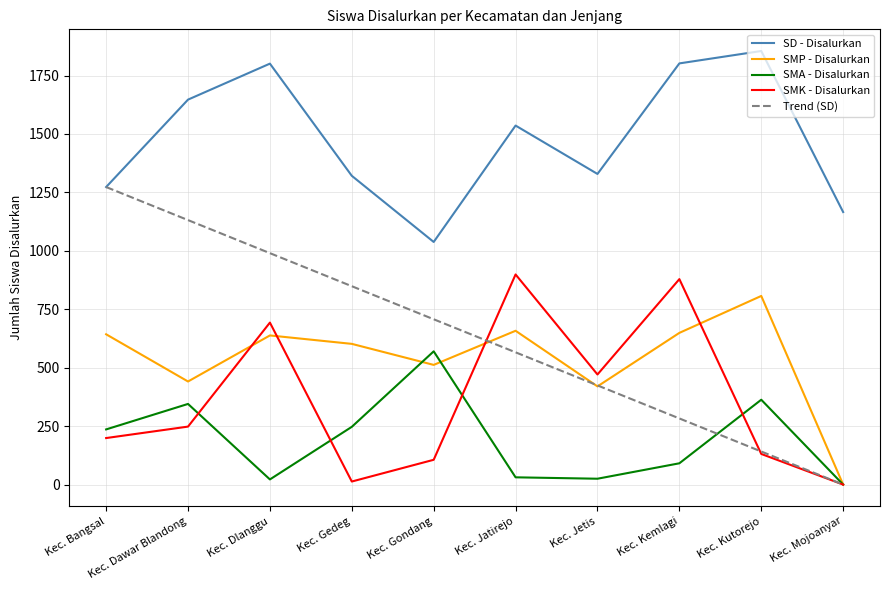

What is the sum of the SMK - Disalurkan values at Kec. Gondang and Kec. Kemlagi?

985